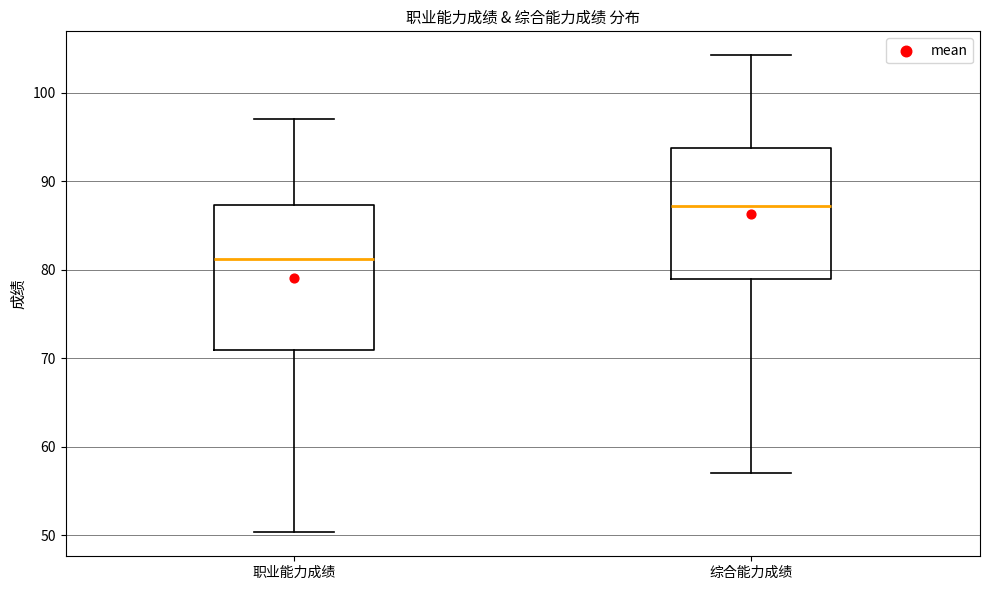

Comparing the boxes themselves (not the whiskers), which one is the tallest?

职业能力成绩